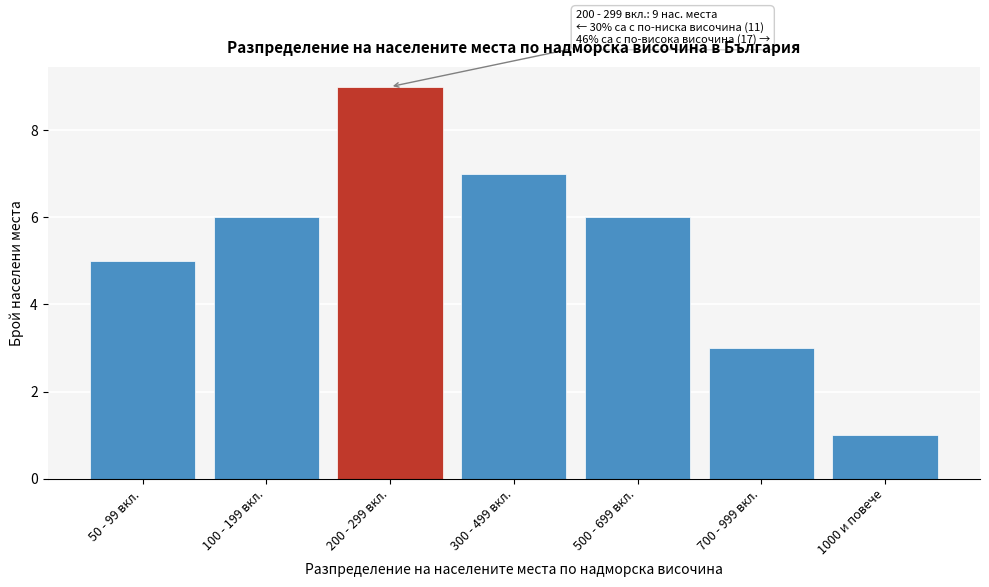

Reading left to right, extract all data points from this chart.

50 - 99 вкл.=5	100 - 199 вкл.=6	200 - 299 вкл.=9	300 - 499 вкл.=7	500 - 699 вкл.=6	700 - 999 вкл.=3	1000 и повече=1